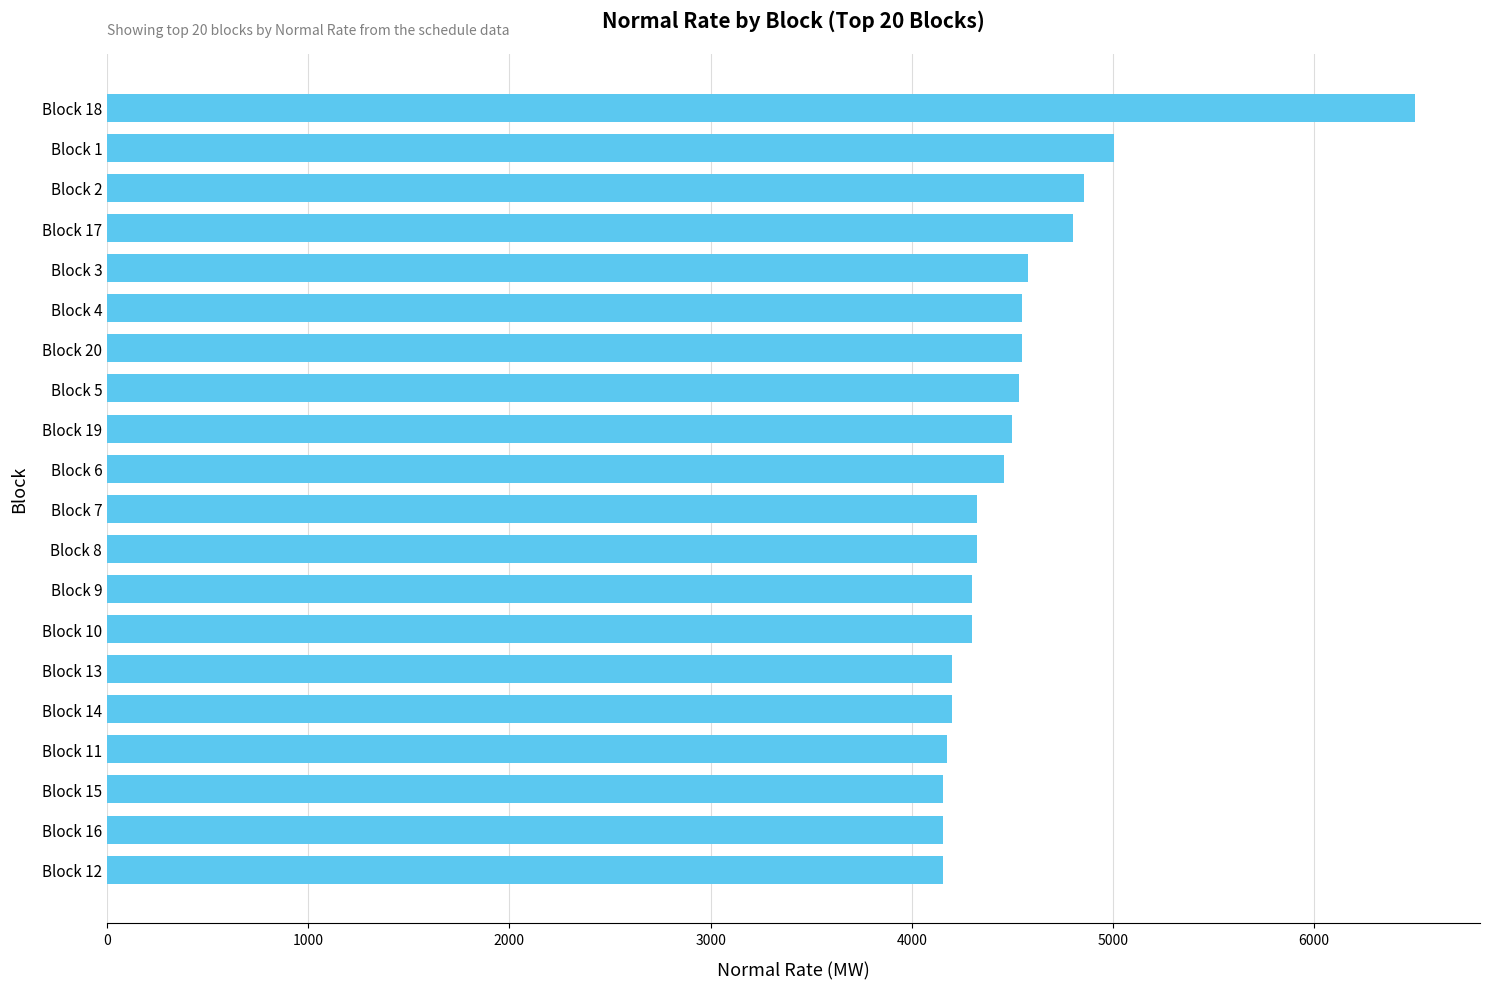

Does the chart contain stacked bars?

No